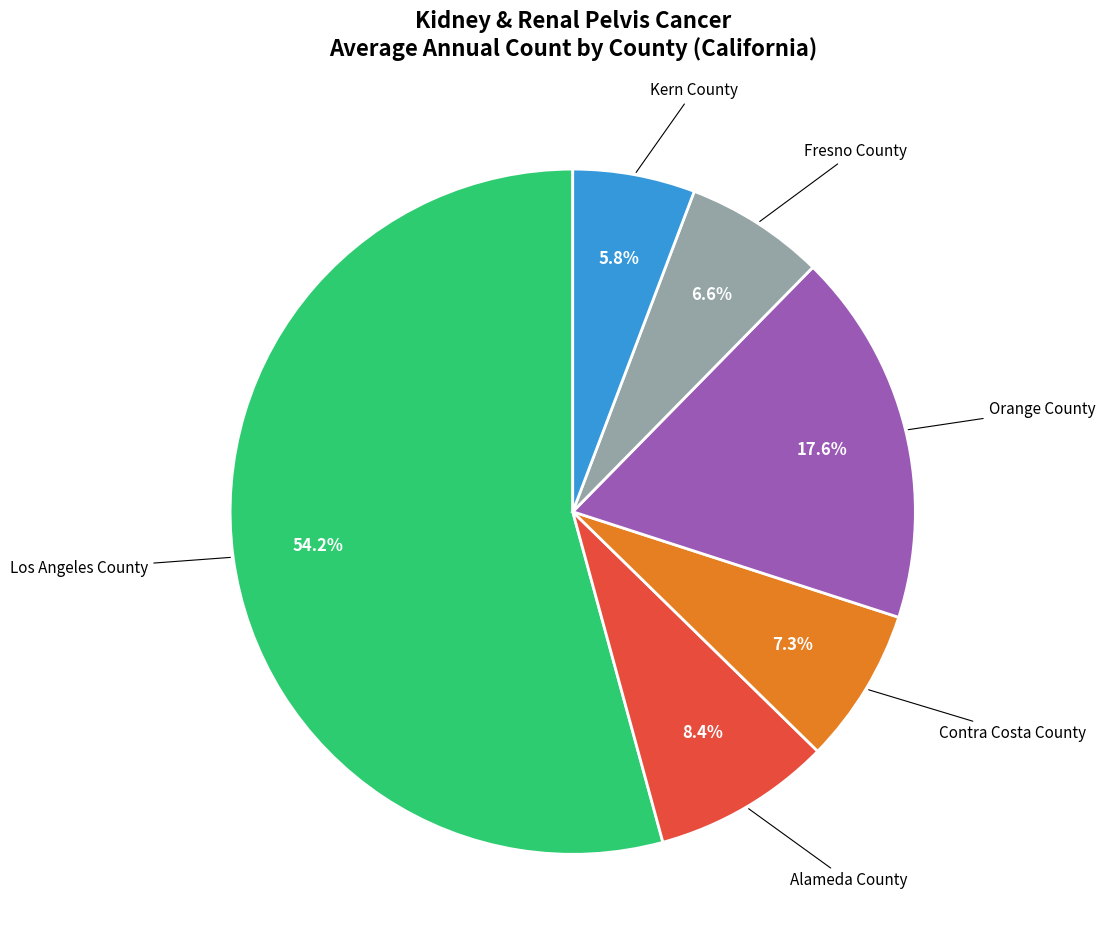

Does any single category account for the majority?

Yes